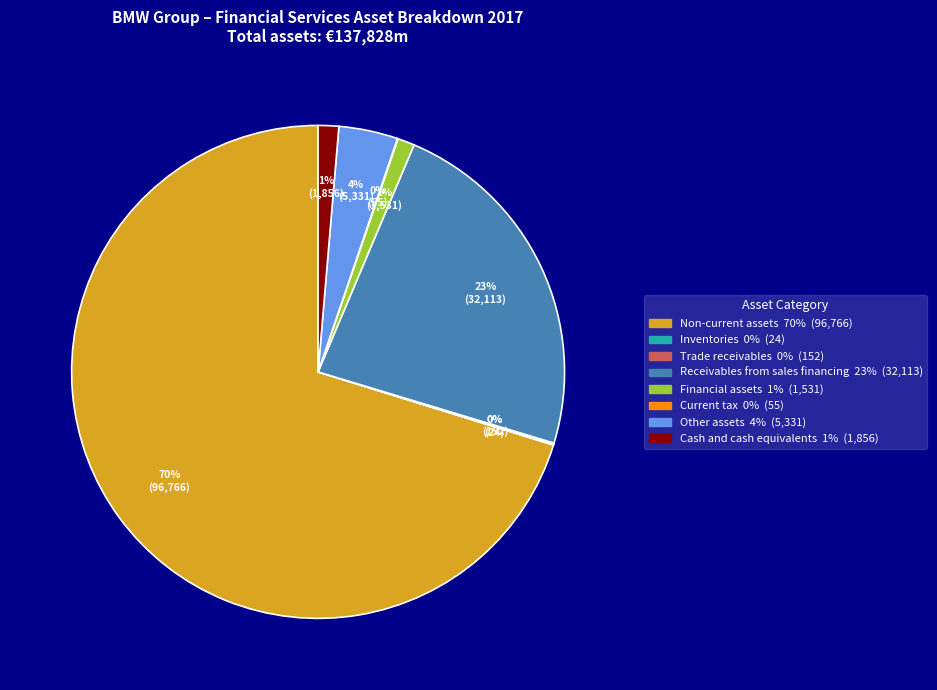

True or false: Receivables from sales financing accounts for 23% of the total.

True